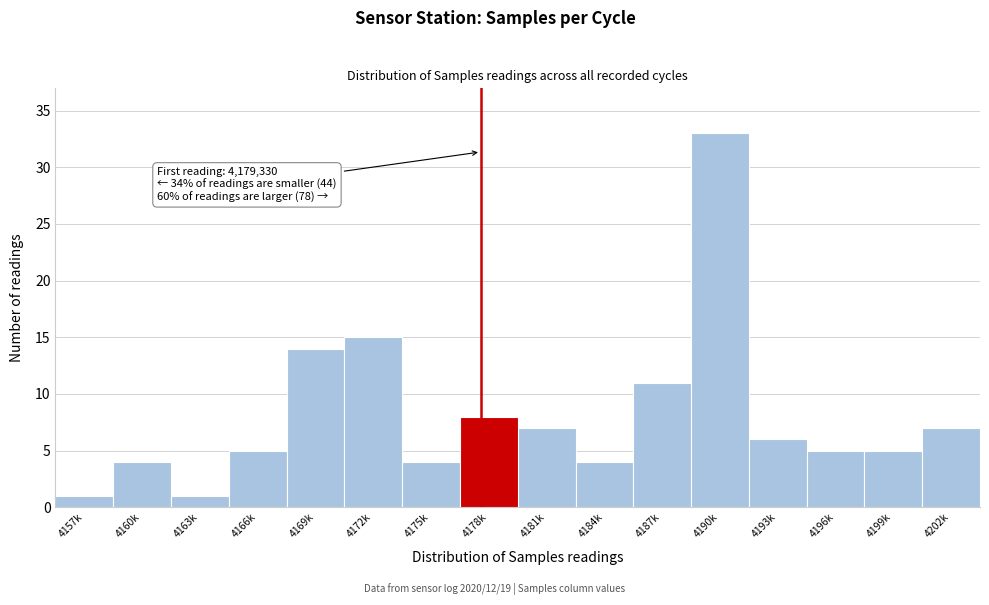

Reading right to left, extract all data points from this chart.

4202k=7	4199k=5	4196k=5	4193k=6	4190k=33	4187k=11	4184k=4	4181k=7	4178k=8	4175k=4	4172k=15	4169k=14	4166k=5	4163k=1	4160k=4	4157k=1